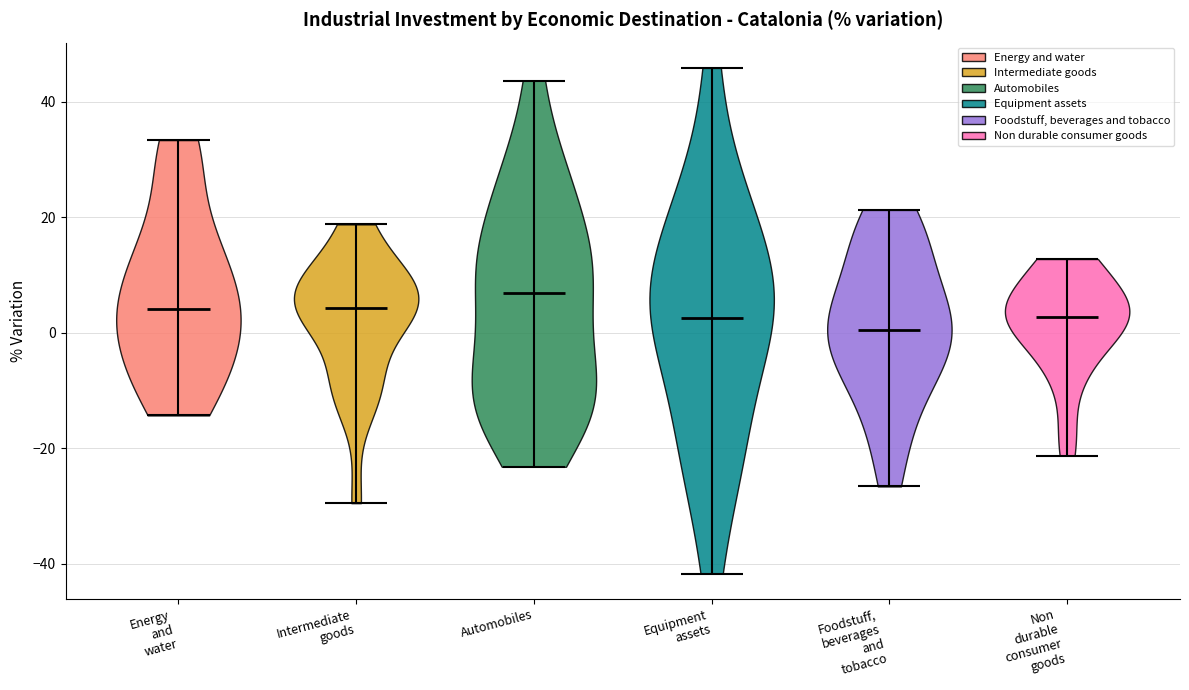

Where does the median line of the violin for Automobiles sit on the y-axis? The values are not printed on the chart, so give them approximately, as read against the axis.

6